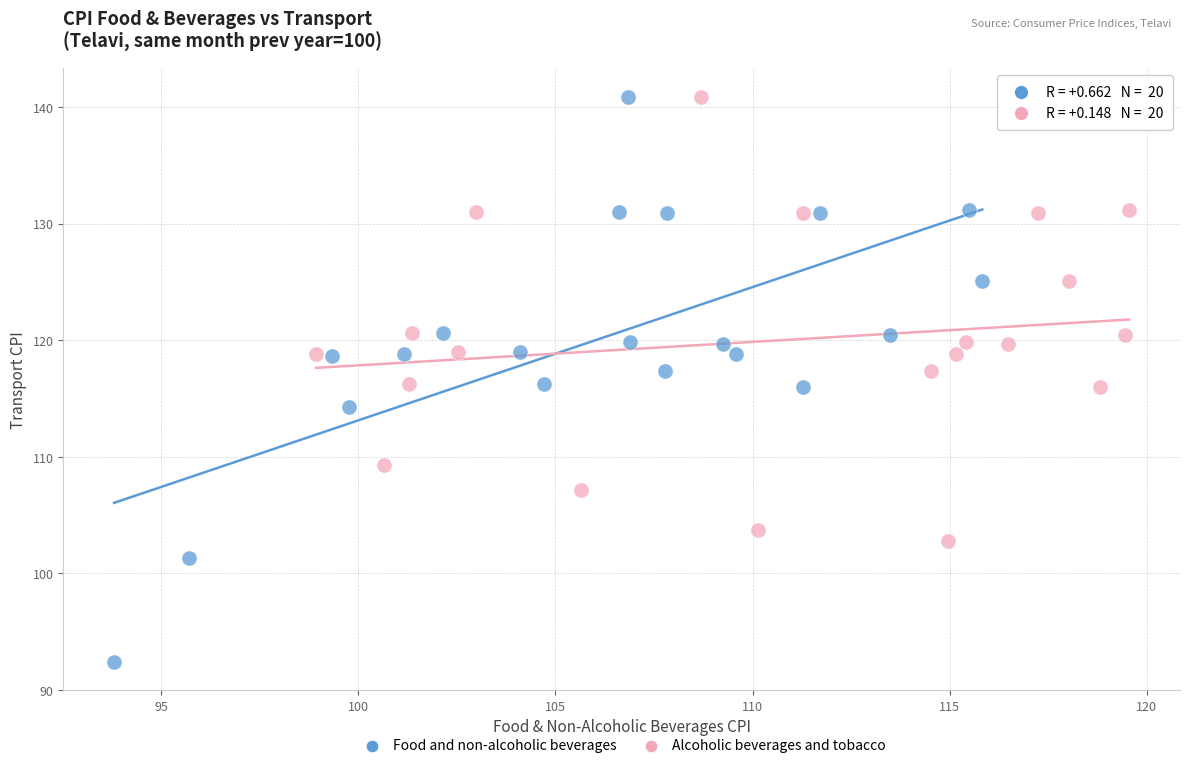

Which series has the largest Y range (max minus min)?

Food and non-alcoholic beverages